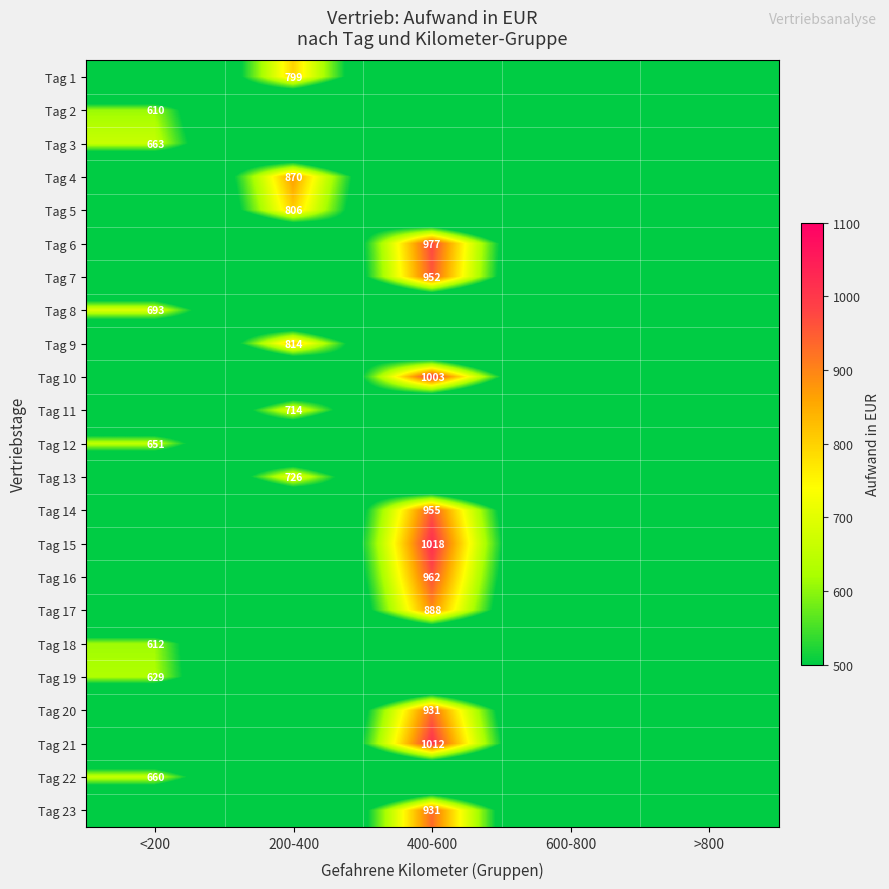

Which category has the highest value across all series?

400-600